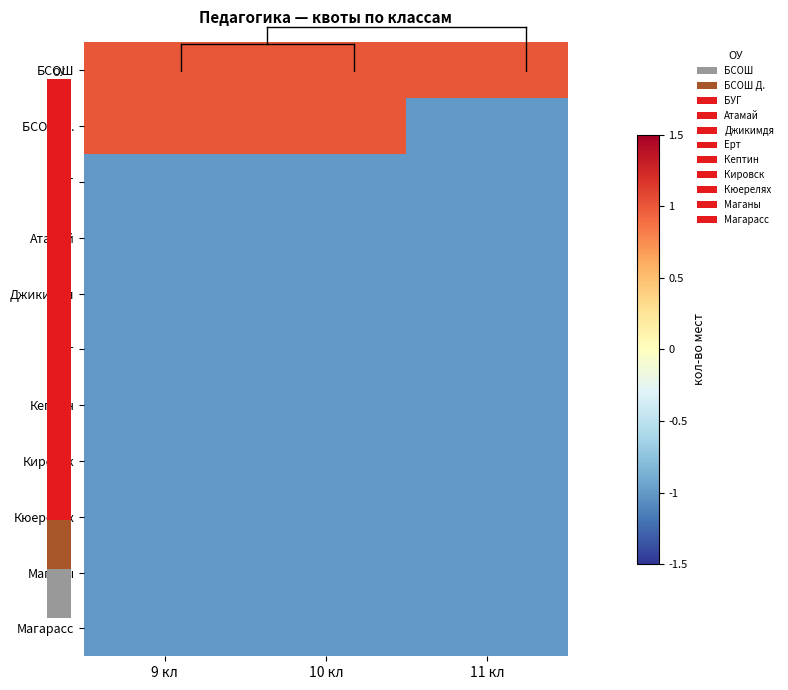

Which series has the widest spread of values?

БСОШ Д.